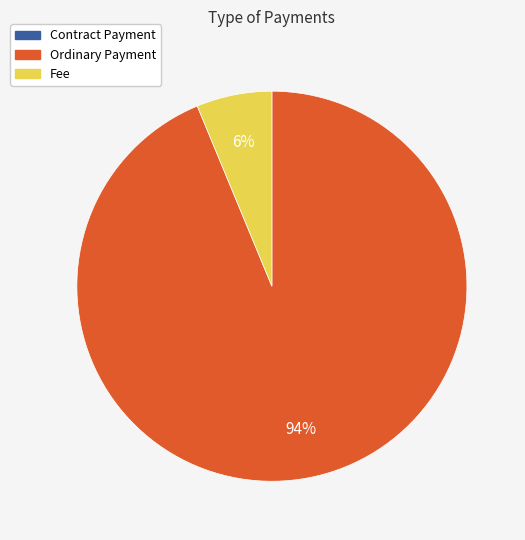

Combined, do Fee and Ordinary Payment account for over 50%?

Yes